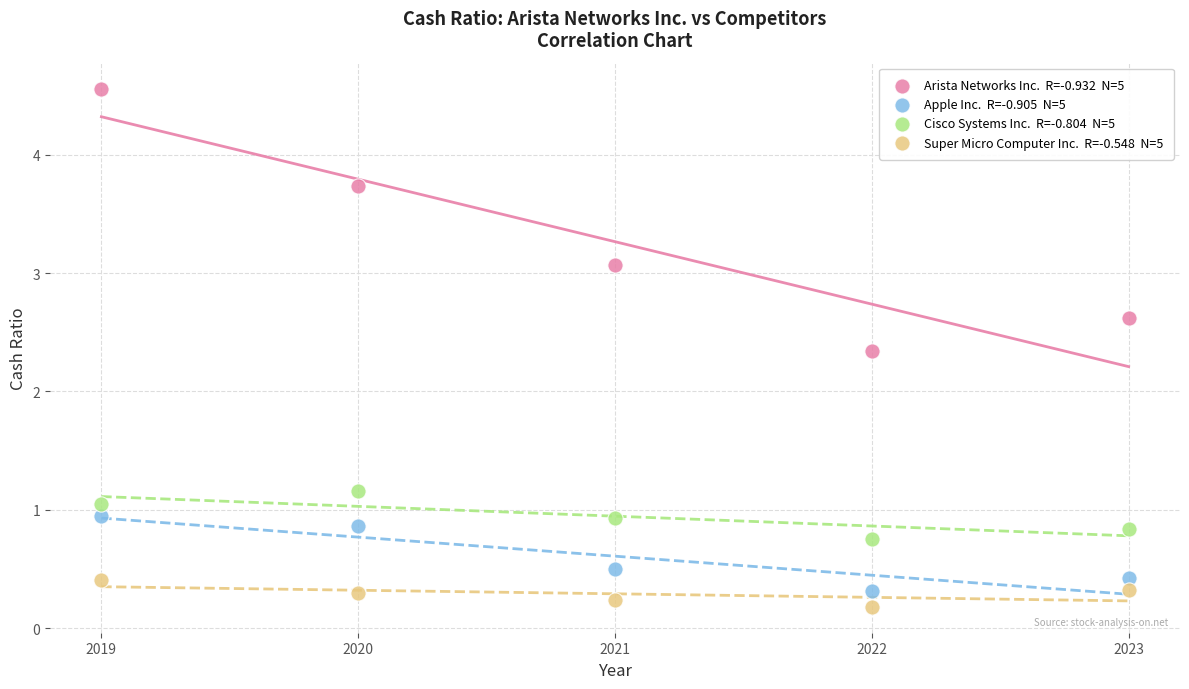

Across all series, what Y value is closest to 2?

2.3